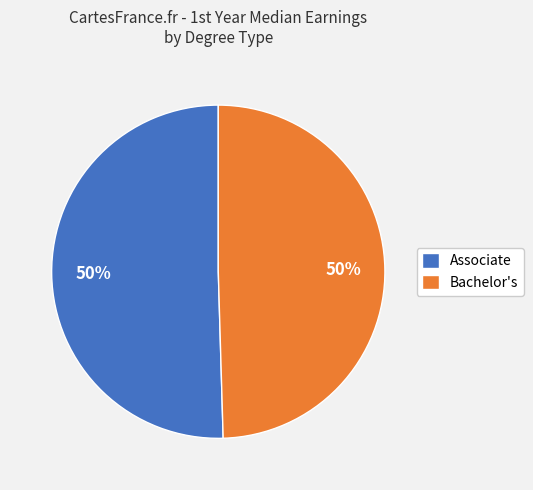

To the nearest percent, what percentage of the pie is Bachelor's?

50%